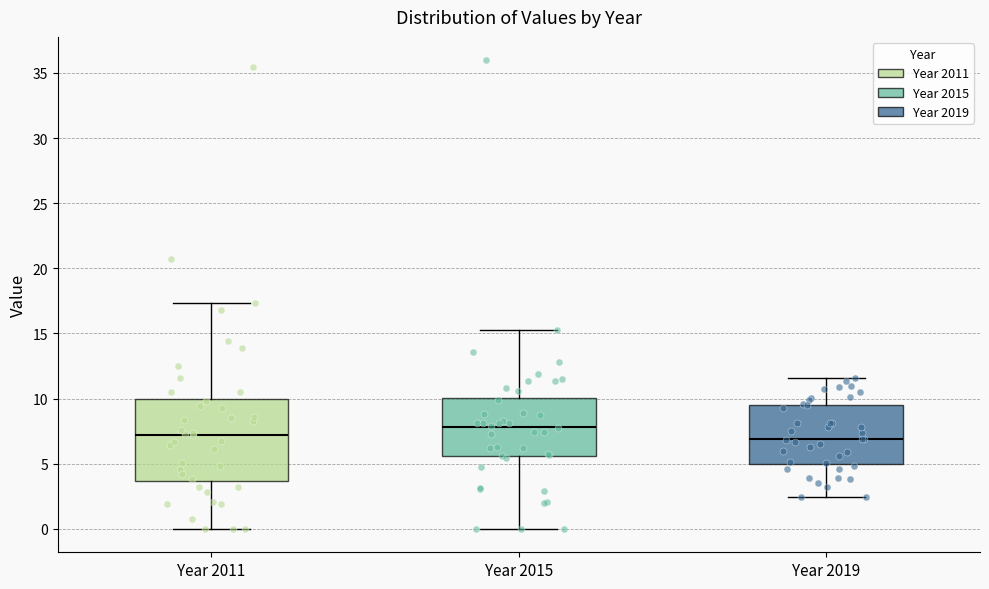

Where is the lower edge of the box for Year 2015 on the y-axis? The values are not printed on the chart, so give them approximately, as read against the axis.

5.5